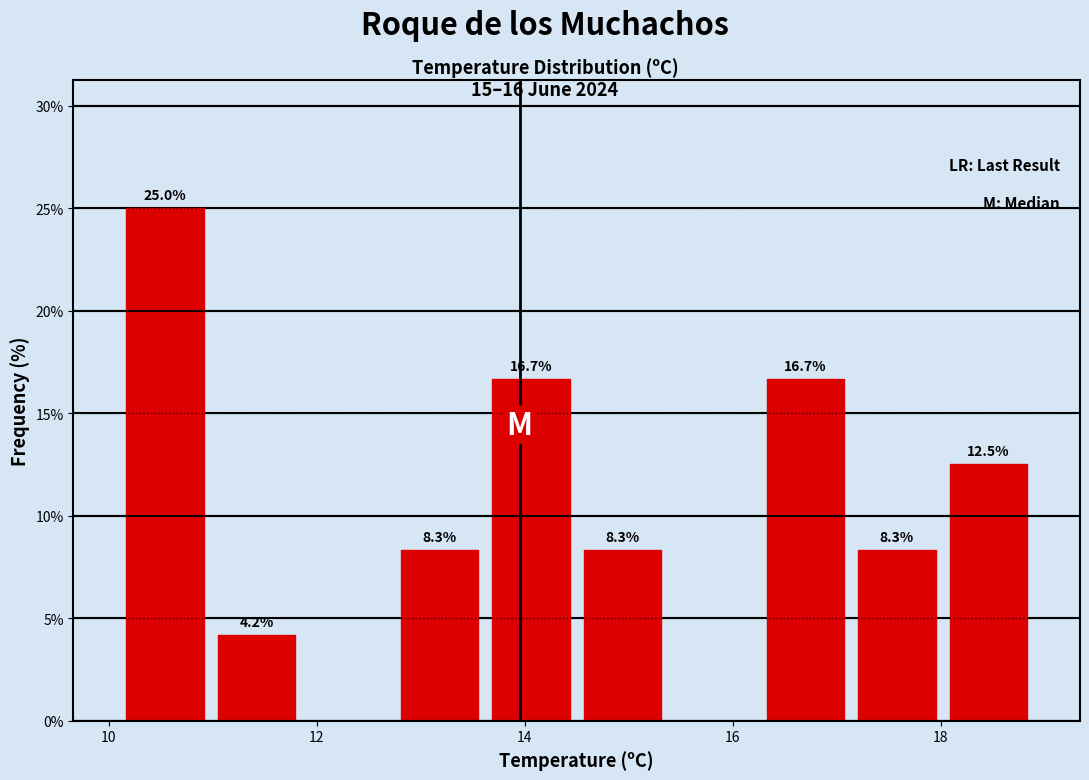

Over which range of the x-axis is the bar tallest?

10.10 to 10.98